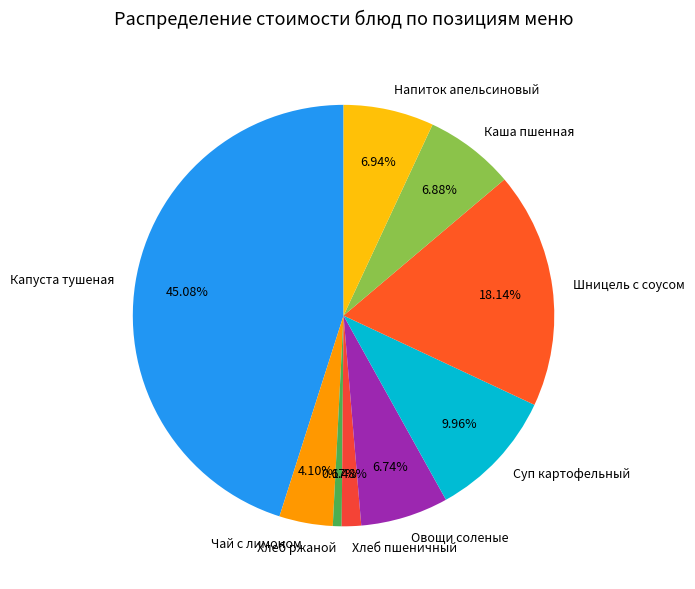

True or false: Хлеб пшеничный accounts for 10% of the total.

False